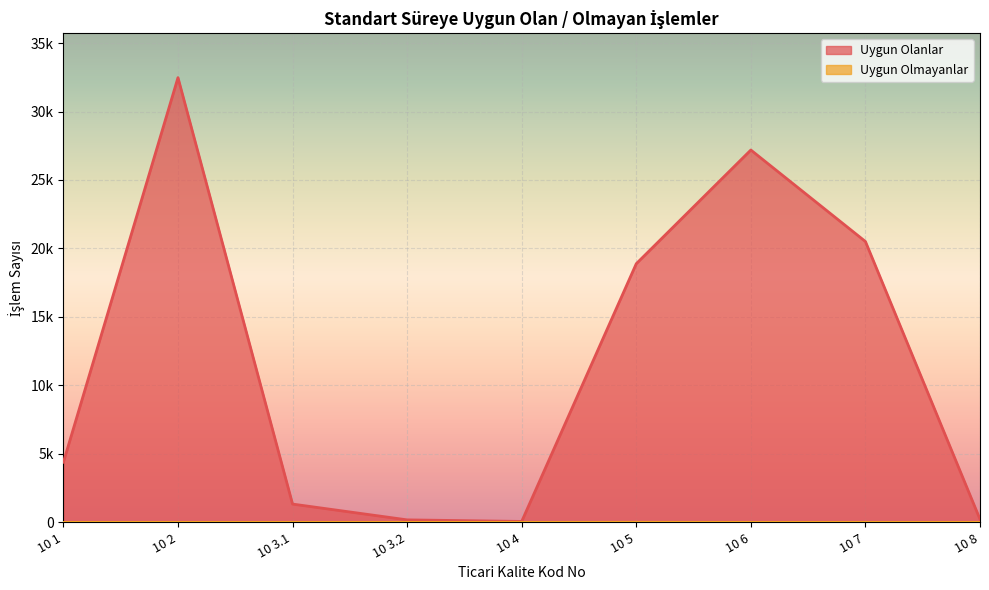

What is the difference between the Uygun Olmayanlar values at 10 5 and 10 4?

8